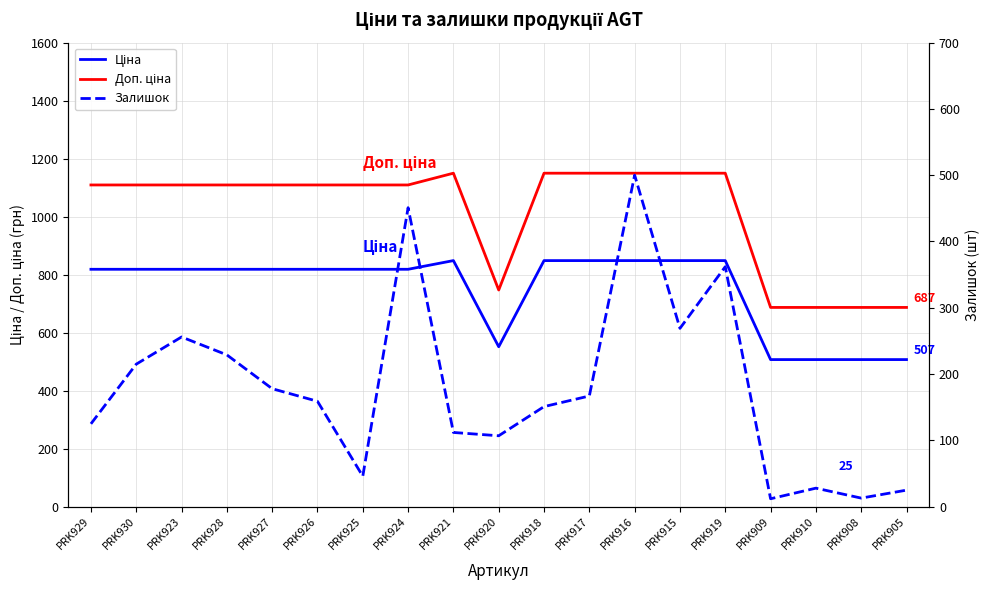

Which series has the widest spread of values?

Залишок